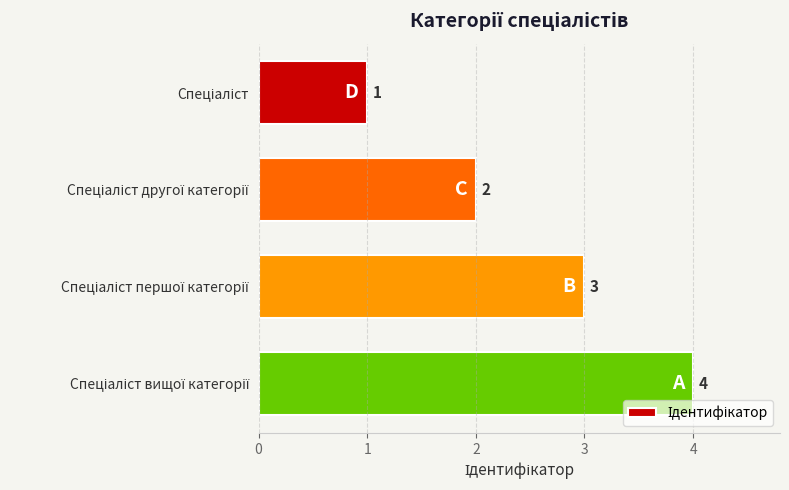

What is the sum of all values?

10